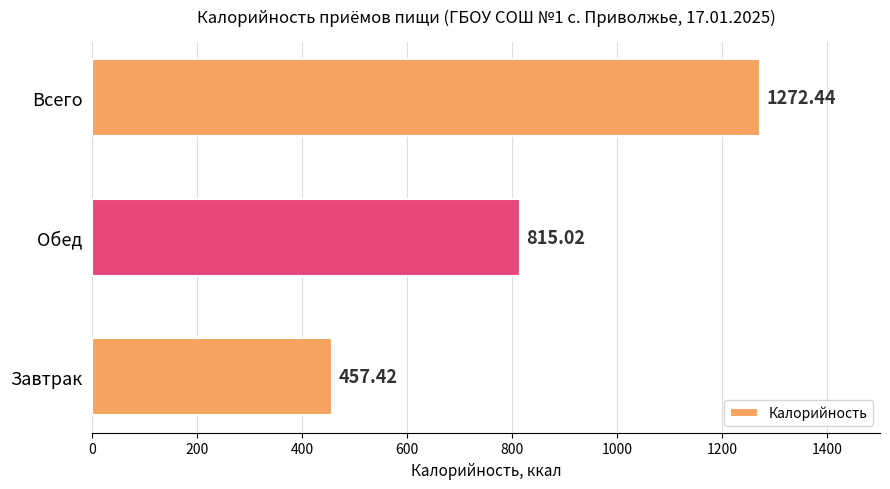

At which label is the value closest to 864?

Обед